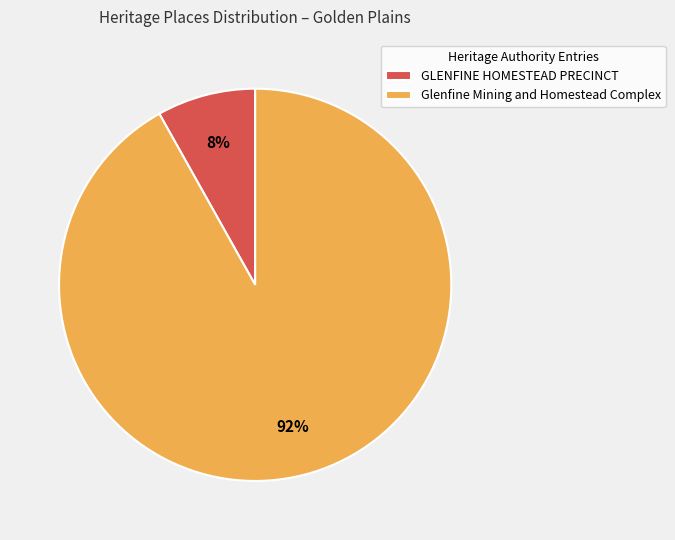

How many segments does this pie chart have?

2